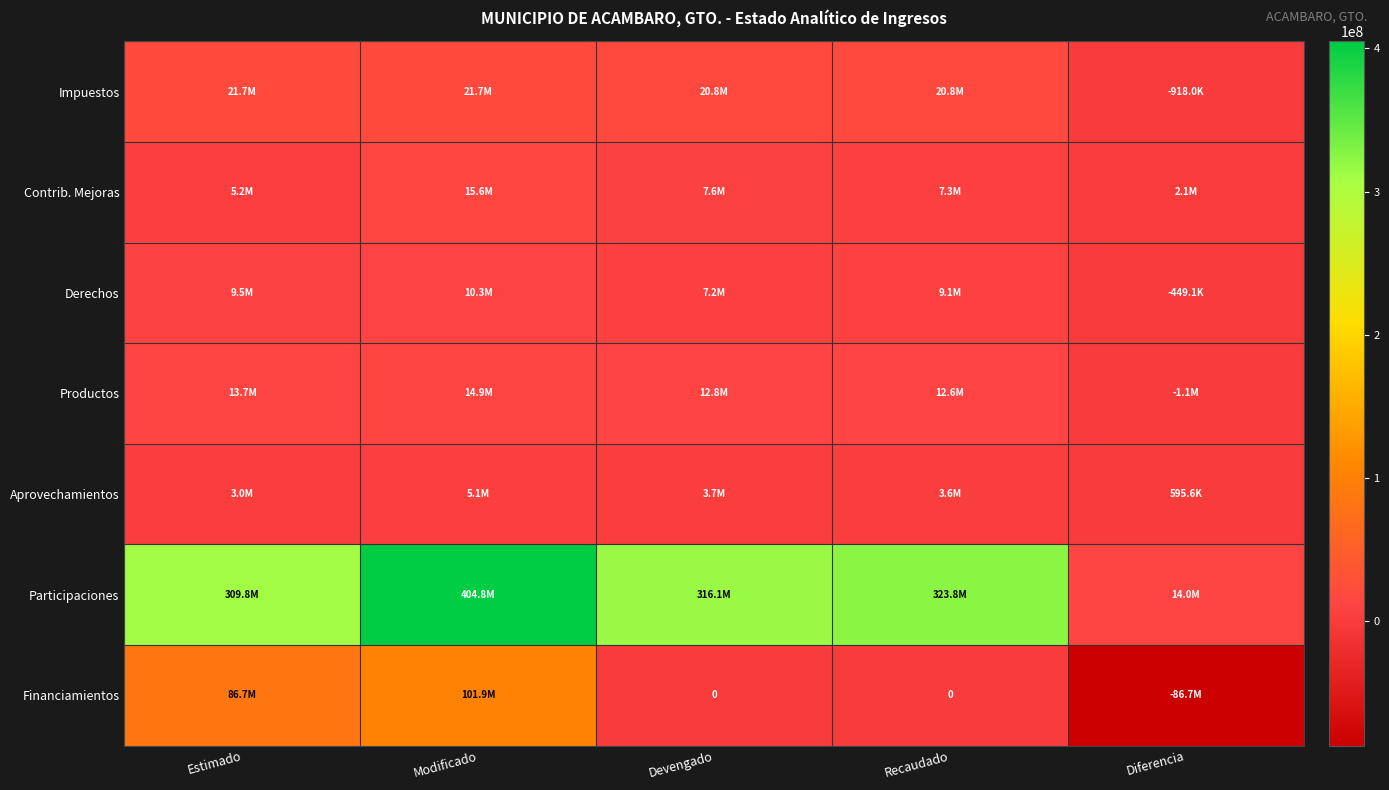

What is the difference between the maximum and minimum values in the Productos series?

16064825.5